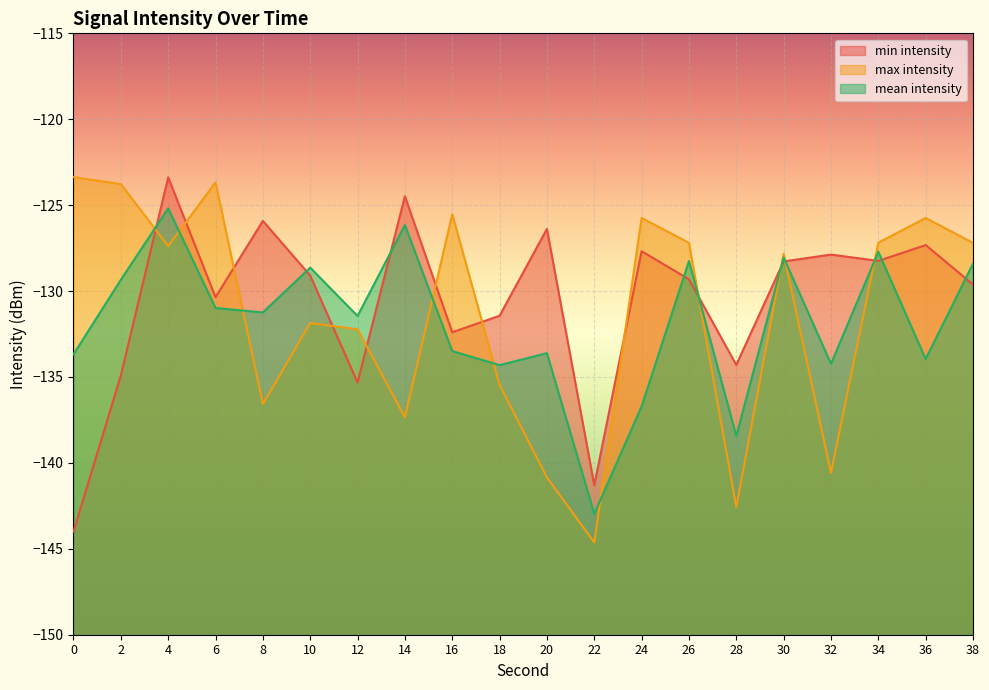

What is the sum of all max intensity values?

-2626.7